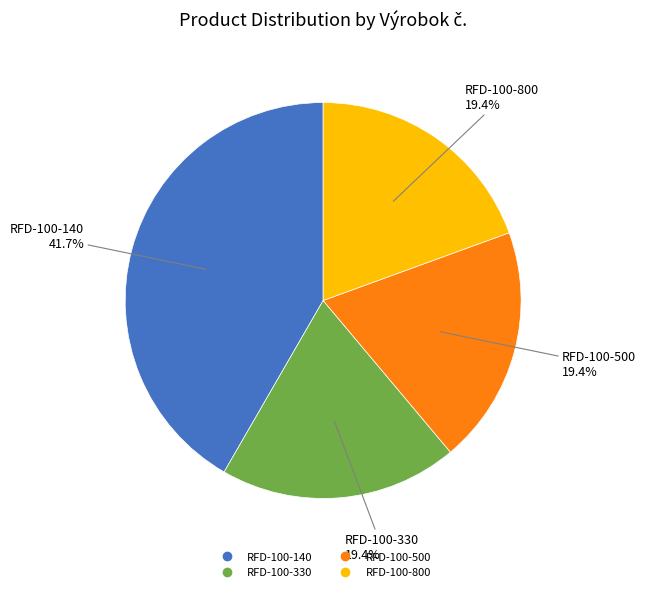

Combined, do RFD-100-500 and RFD-100-140 account for over 50%?

Yes